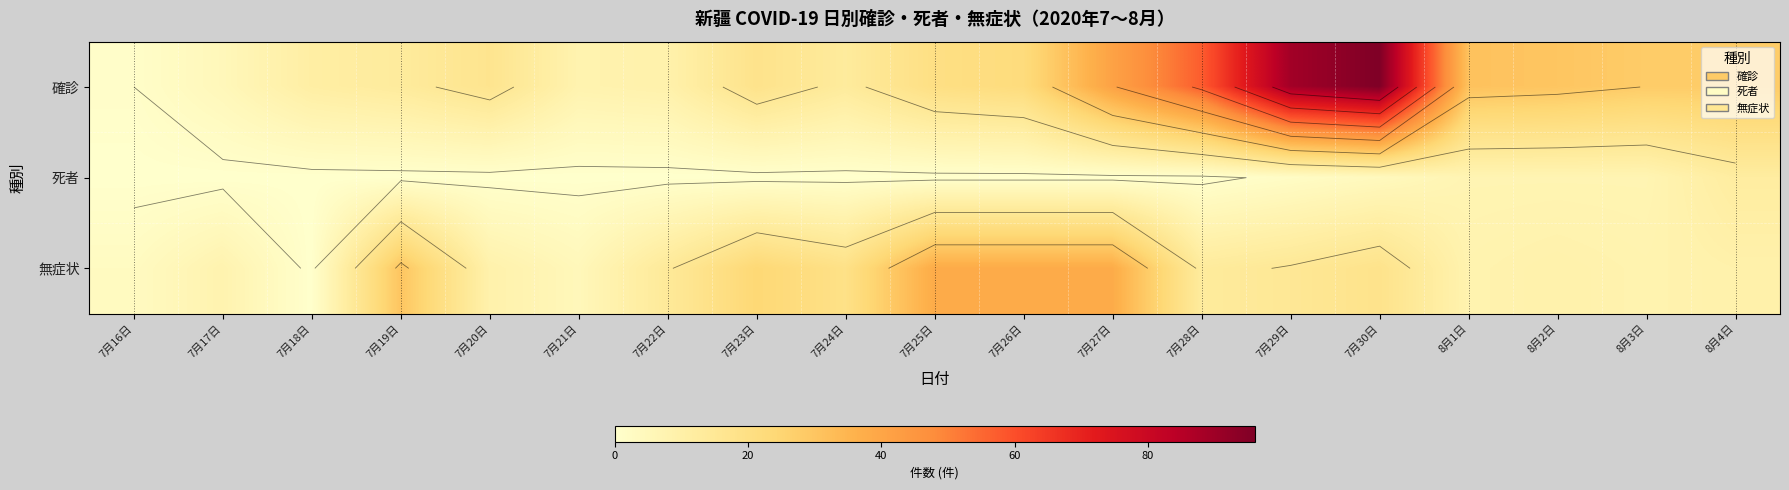

List the series in order of their peak value, lowest first.

死者, 無症状, 確診